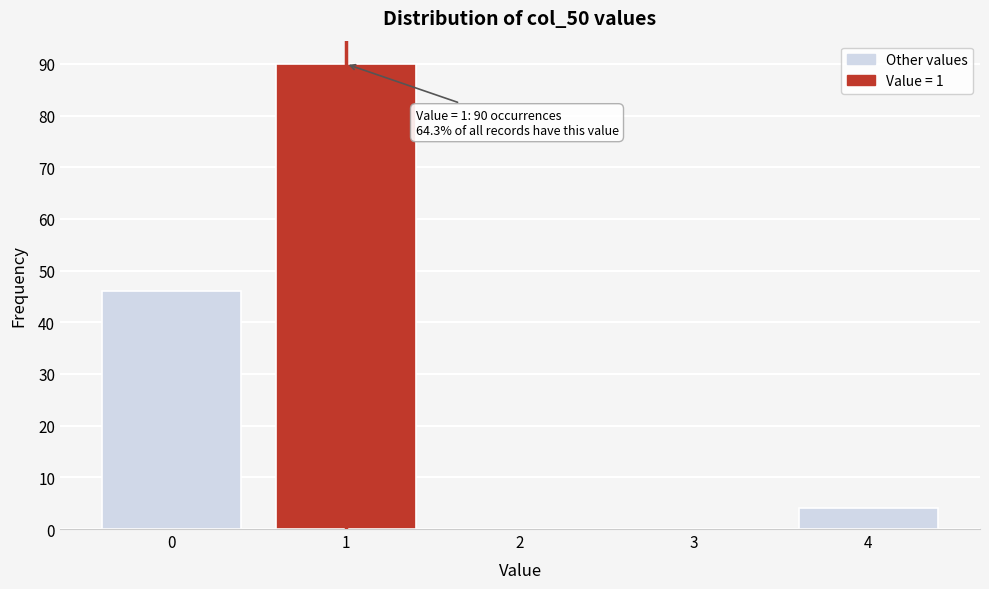

True or false: the data shows 46 at 0.

True